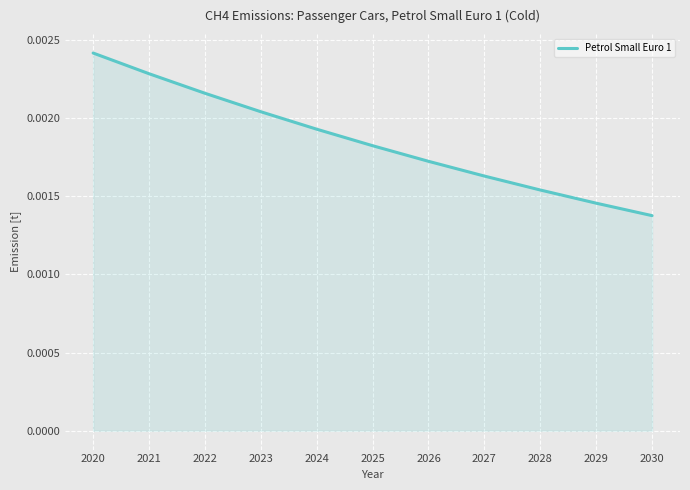

List the labels in order of value, smallest first.

2030, 2029, 2028, 2027, 2026, 2025, 2024, 2023, 2022, 2021, 2020